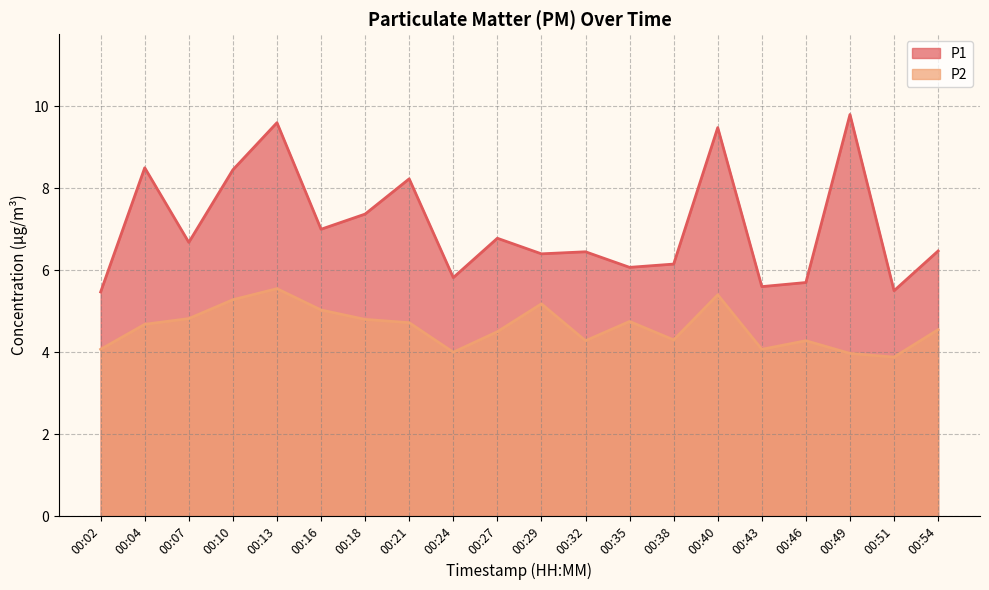

Where is the first local maximum for P2?

00:13